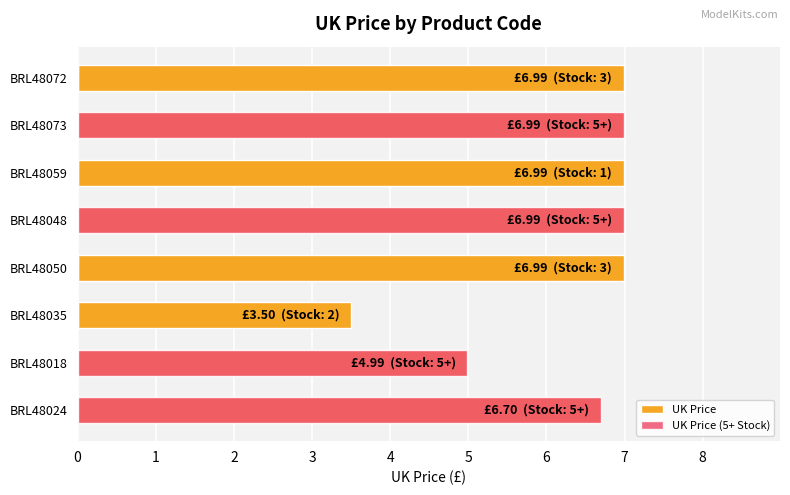

What is the maximum value shown in the chart?

7.0